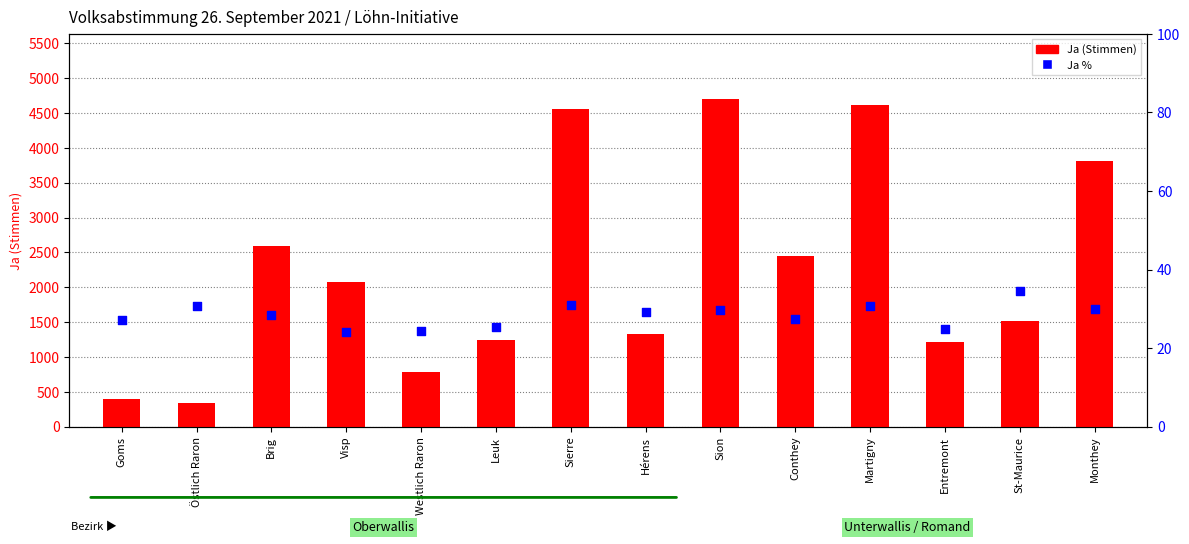

Which series contains the lowest Y value?

Ja %